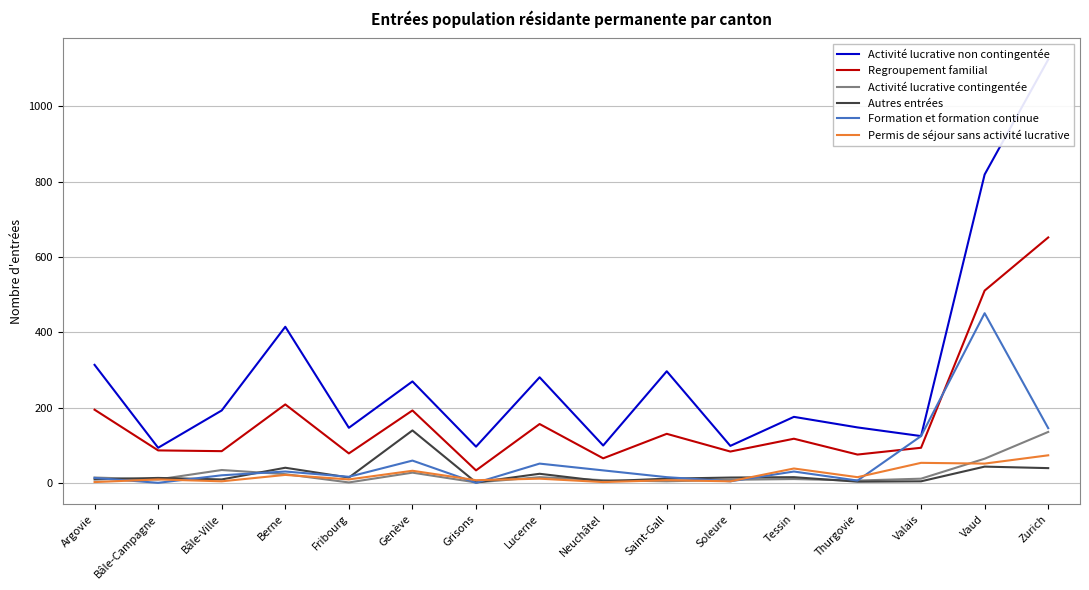

What is the approximate value of Autres entrées at Vaud, to the nearest 50?

50